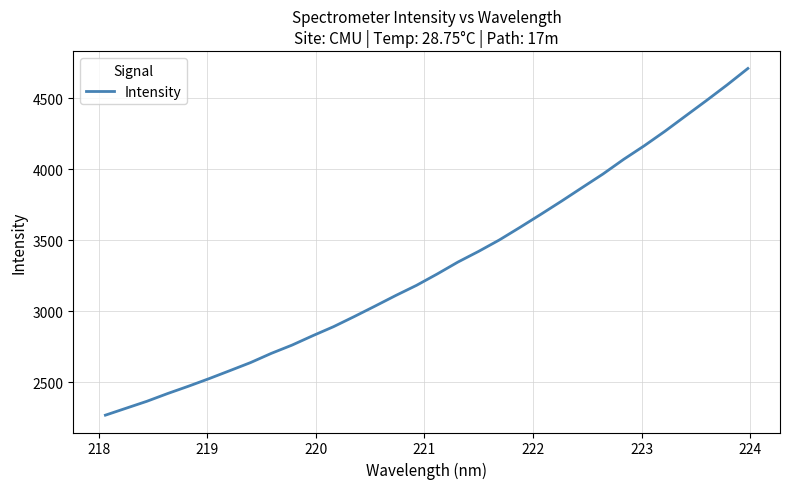

Does the chart have visible grid lines?

Yes